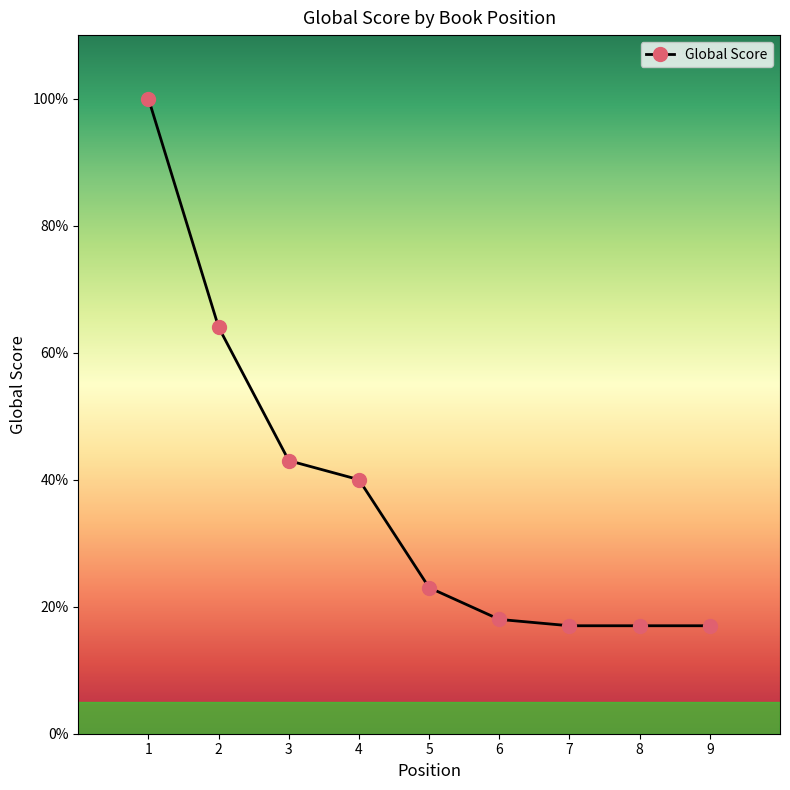

What is the difference between the second highest and minimum values?

47